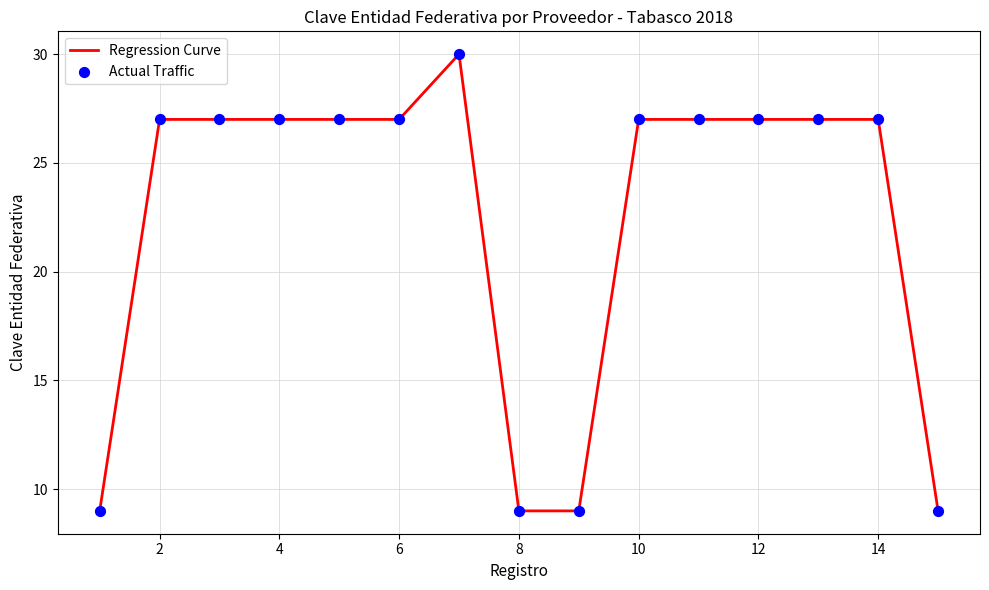

What is the difference between the maximum and minimum values?

21